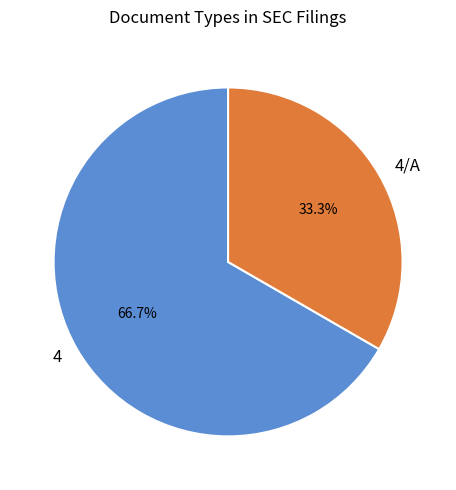

What is the smallest slice in the pie chart?

4/A